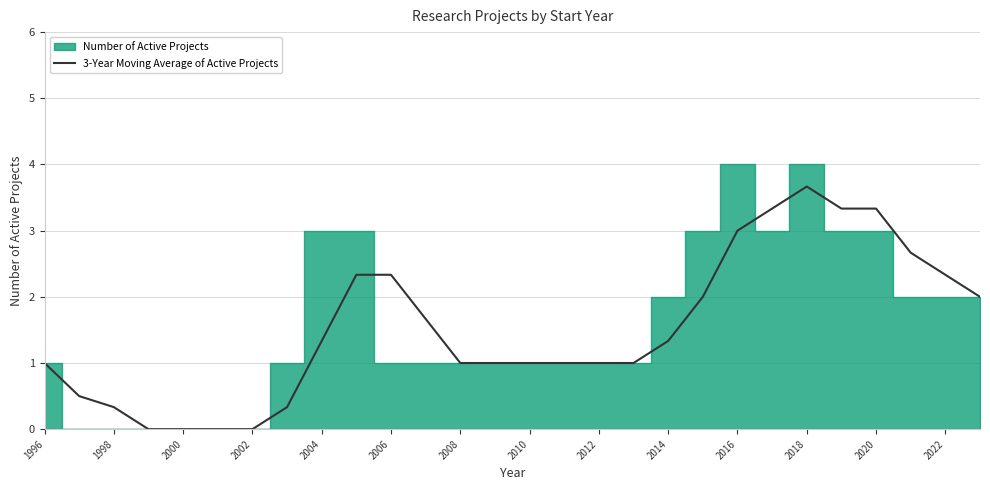

True or false: 3-Year Moving Average of Active Projects has a value of 3.0 at 2016.

True